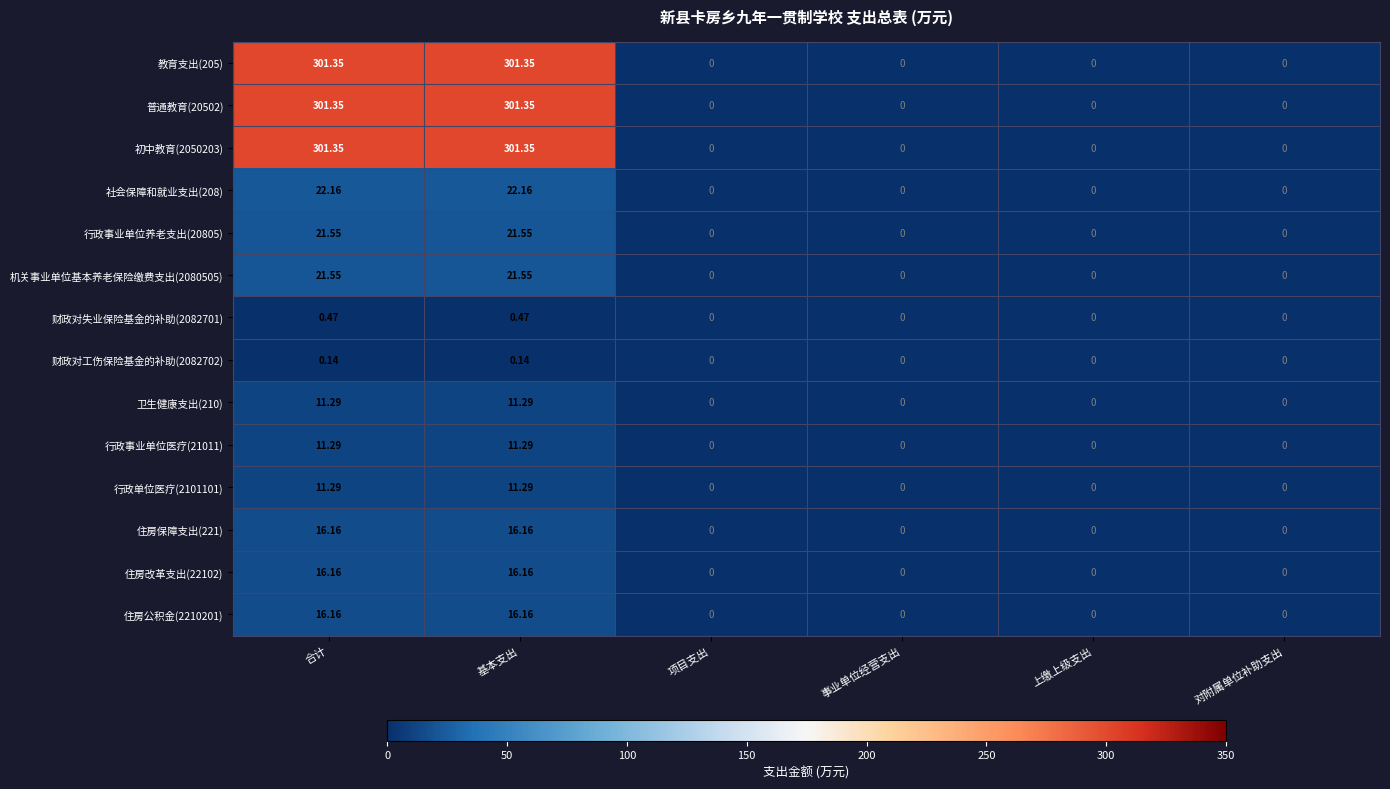

How many data points does each series have?

6